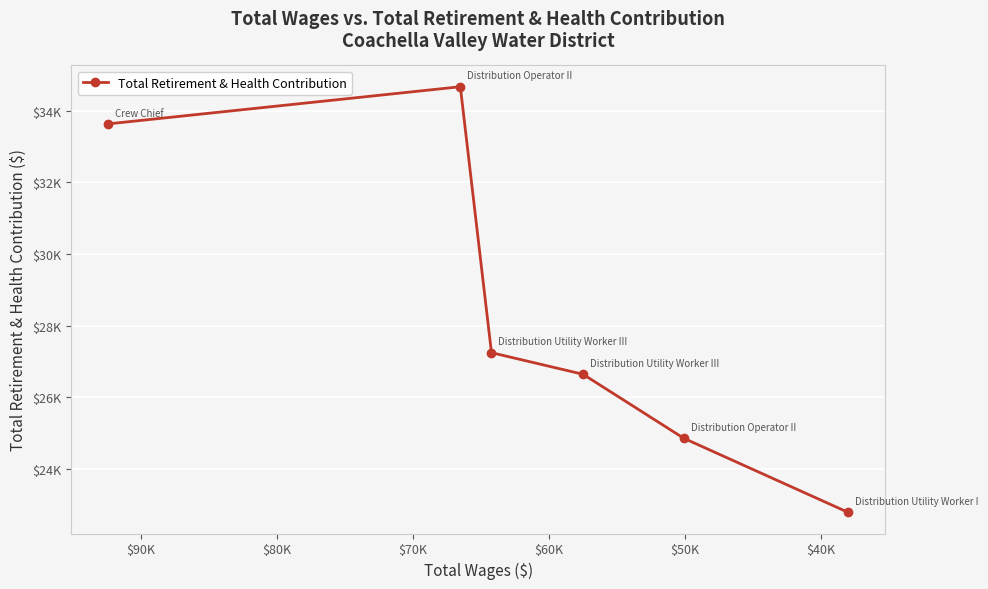

How many categories are shown in the chart?

6